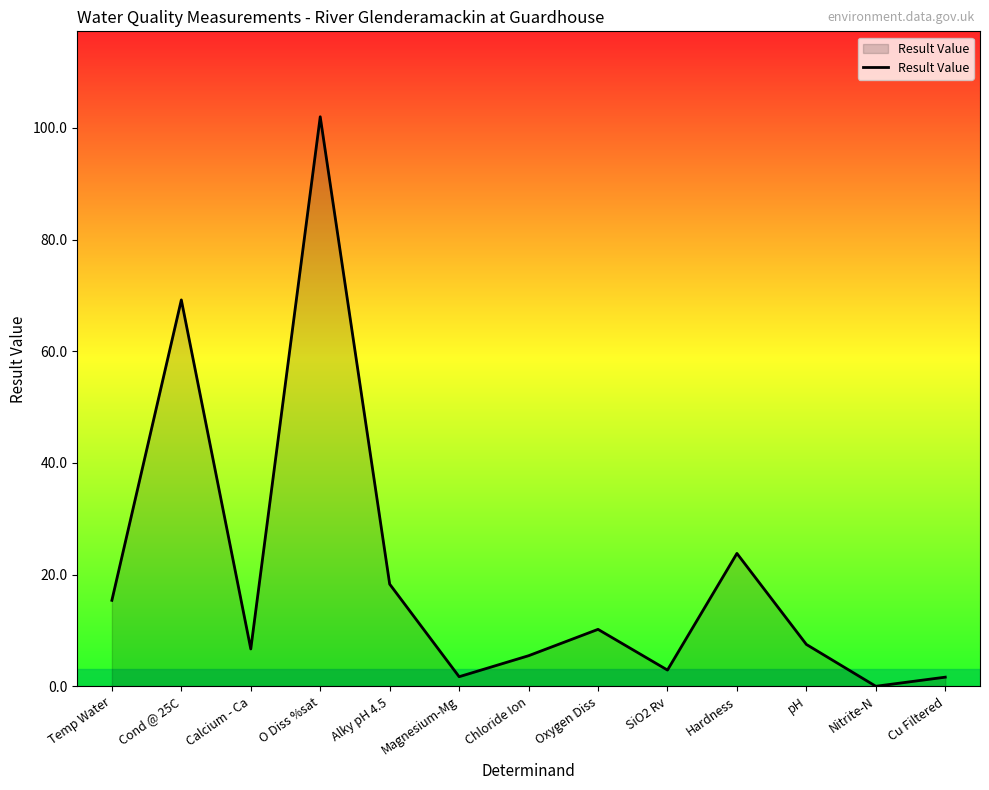

What is the difference between the maximum and minimum values?

102.0